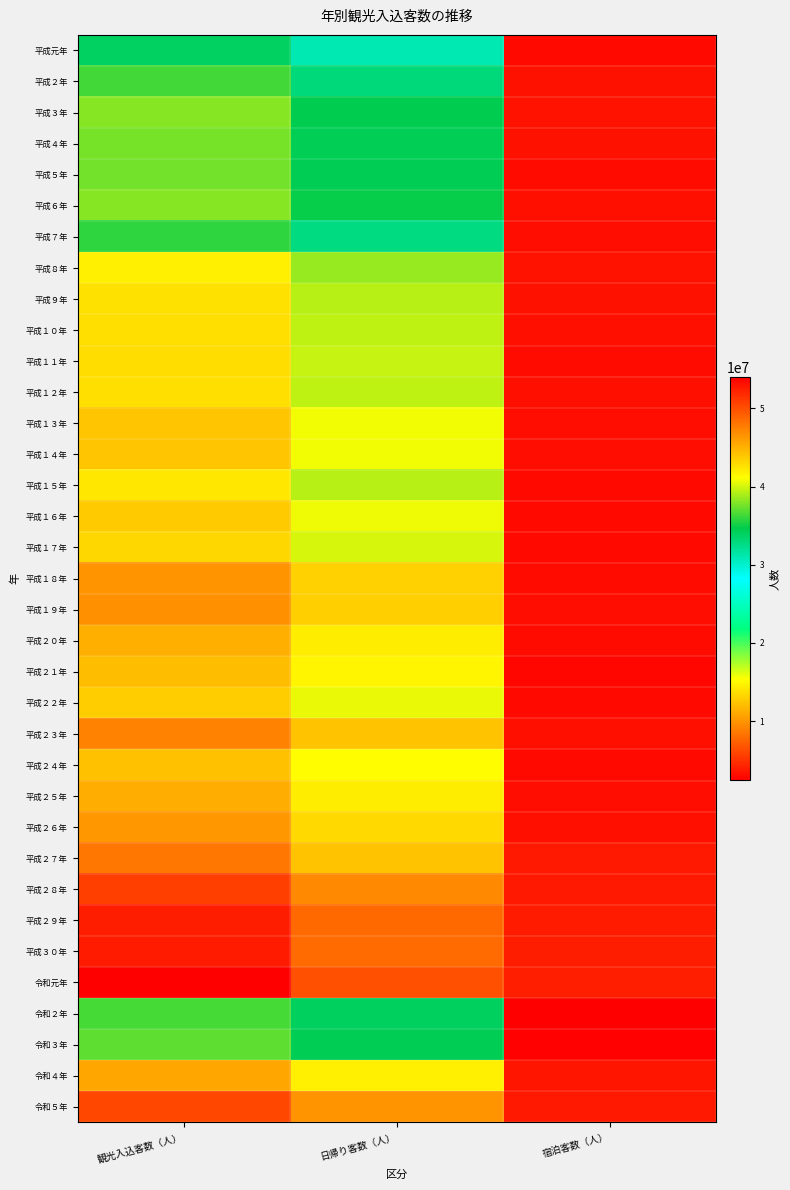

Reading left to right, transcribe all the data shown in this chart.

平成元年: 観光入込客数（人）=33973300	日帰り客数（人）=30997200	宿泊客数（人）=2976100
平成２年: 観光入込客数（人）=36354400	日帰り客数（人）=32971300	宿泊客数（人）=3383100
平成３年: 観光入込客数（人）=38026700	日帰り客数（人）=34513900	宿泊客数（人）=3512800
平成４年: 観光入込客数（人）=37674900	日帰り客数（人）=34315500	宿泊客数（人）=3359400
平成５年: 観光入込客数（人）=37506500	日帰り客数（人）=34410300	宿泊客数（人）=3096200
平成６年: 観光入込客数（人）=38056800	日帰り客数（人）=34817700	宿泊客数（人）=3239100
平成７年: 観光入込客数（人）=35828900	日帰り客数（人）=32681900	宿泊客数（人）=3147000
平成８年: 観光入込客数（人）=41914900	日帰り客数（人）=38481300	宿泊客数（人）=3433600
平成９年: 観光入込客数（人）=42640400	日帰り客数（人）=39295500	宿泊客数（人）=3344900
平成１０年: 観光入込客数（人）=42706900	日帰り客数（人）=39467900	宿泊客数（人）=3239000
平成１１年: 観光入込客数（人）=42794200	日帰り客数（人）=39719800	宿泊客数（人）=3074400
平成１２年: 観光入込客数（人）=42712200	日帰り客数（人）=39440400	宿泊客数（人）=3271800
平成１３年: 観光入込客数（人）=43994800	日帰り客数（人）=40797500	宿泊客数（人）=3197300
平成１４年: 観光入込客数（人）=43993000	日帰り客数（人）=40824900	宿泊客数（人）=3168100
平成１５年: 観光入込客数（人）=42292000	日帰り客数（人）=39310200	宿泊客数（人）=2981800
平成１６年: 観光入込客数（人）=43681900	日帰り客数（人）=40676100	宿泊客数（人）=3005800
平成１７年: 観光入込客数（人）=43119000	日帰り客数（人）=40105200	宿泊客数（人）=3013800
平成１８年: 観光入込客数（人）=46502600	日帰り客数（人）=43402700	宿泊客数（人）=3099900
平成１９年: 観光入込客数（人）=46664800	日帰り客数（人）=43499700	宿泊客数（人）=3165100
平成２０年: 観光入込客数（人）=45071500	日帰り客数（人）=42032100	宿泊客数（人）=3039400
平成２１年: 観光入込客数（人）=44454400	日帰り客数（人）=41589900	宿泊客数（人）=2864500
平成２２年: 観光入込客数（人）=43573900	日帰り客数（人）=40579400	宿泊客数（人）=2994500
平成２３年: 観光入込客数（人）=47357300	日帰り客数（人）=44118700	宿泊客数（人）=3238600
平成２４年: 観光入込客数（人）=44191300	日帰り客数（人）=41229000	宿泊客数（人）=2962300
平成２５年: 観光入込客数（人）=45226900	日帰り客数（人）=42020300	宿泊客数（人）=3206600
平成２６年: 観光入込客数（人）=46328600	日帰り客数（人）=43002300	宿泊客数（人）=3326300
平成２７年: 観光入込客数（人）=47941200	日帰り客数（人）=44112400	宿泊客数（人）=3828800
平成２８年: 観光入込客数（人）=50767300	日帰り客数（人）=46990000	宿泊客数（人）=3777300
平成２９年: 観光入込客数（人）=52481000	日帰り客数（人）=48607400	宿泊客数（人）=3873600
平成３０年: 観光入込客数（人）=52536200	日帰り客数（人）=48544100	宿泊客数（人）=3992100
令和元年: 観光入込客数（人）=54036100	日帰り客数（人）=49954600	宿泊客数（人）=4081500
令和２年: 観光入込客数（人）=36414300	日帰り客数（人）=33991300	宿泊客数（人）=2423000
令和３年: 観光入込客数（人）=37007374	日帰り客数（人）=34430902	宿泊客数（人）=2576472
令和４年: 観光入込客数（人）=45470810	日帰り客数（人）=41912022	宿泊客数（人）=3558788
令和５年: 観光入込客数（人）=50328036	日帰り客数（人）=46536602	宿泊客数（人）=3791434